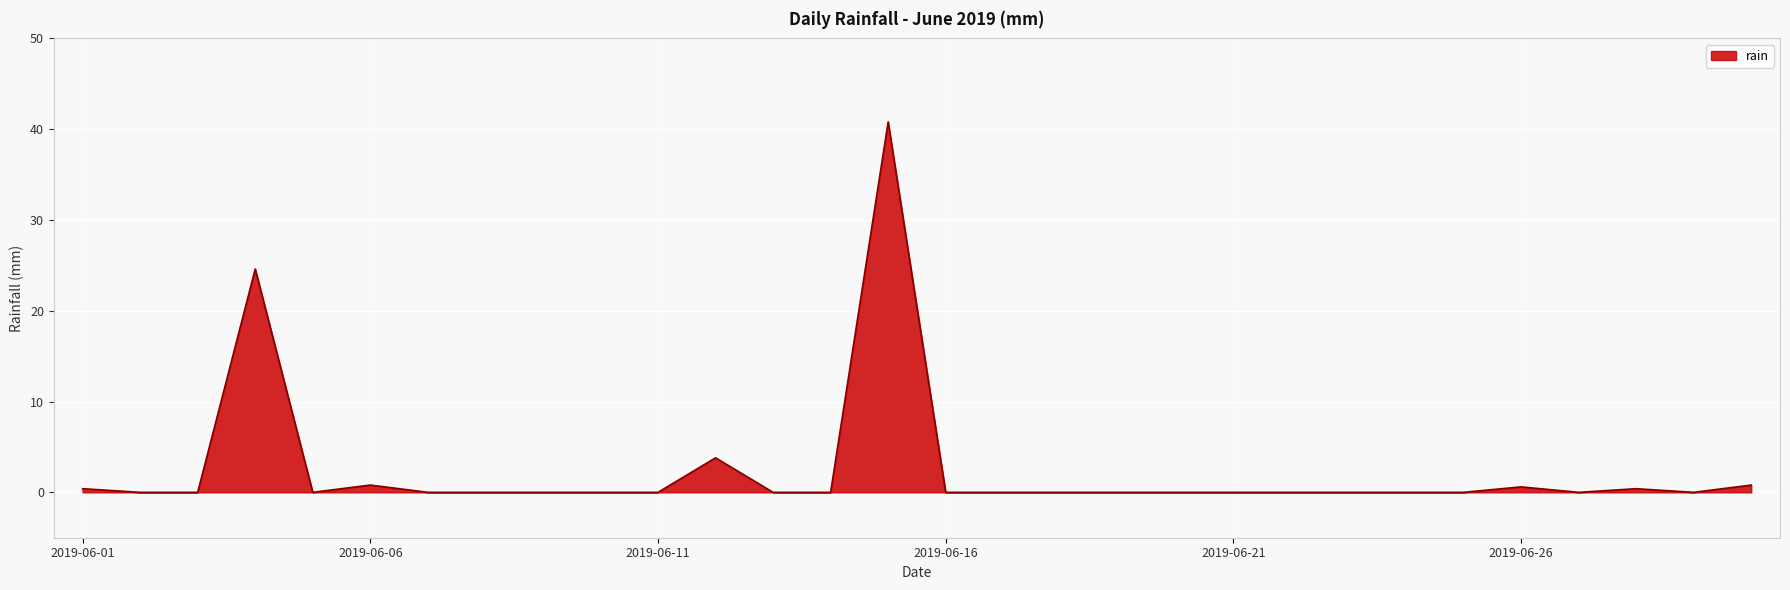

What is the maximum value shown in the chart?

40.8